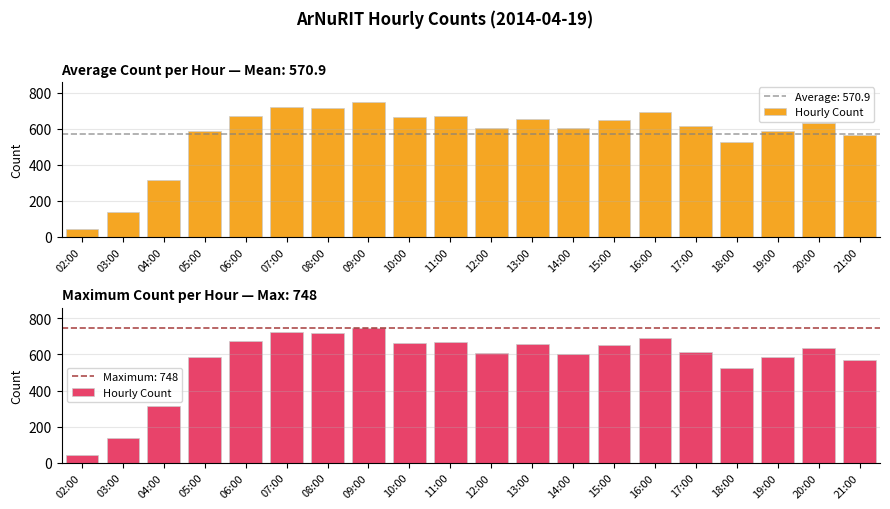

What is the value of the 14th bar from the left?

651